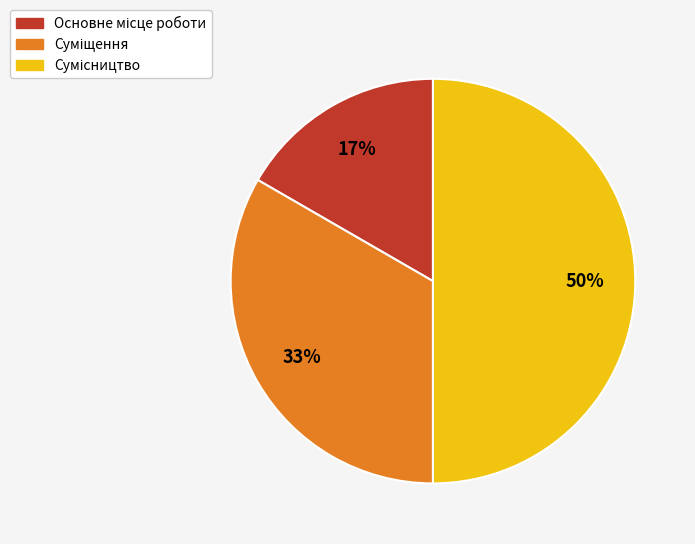

How many slices are in this pie chart?

3